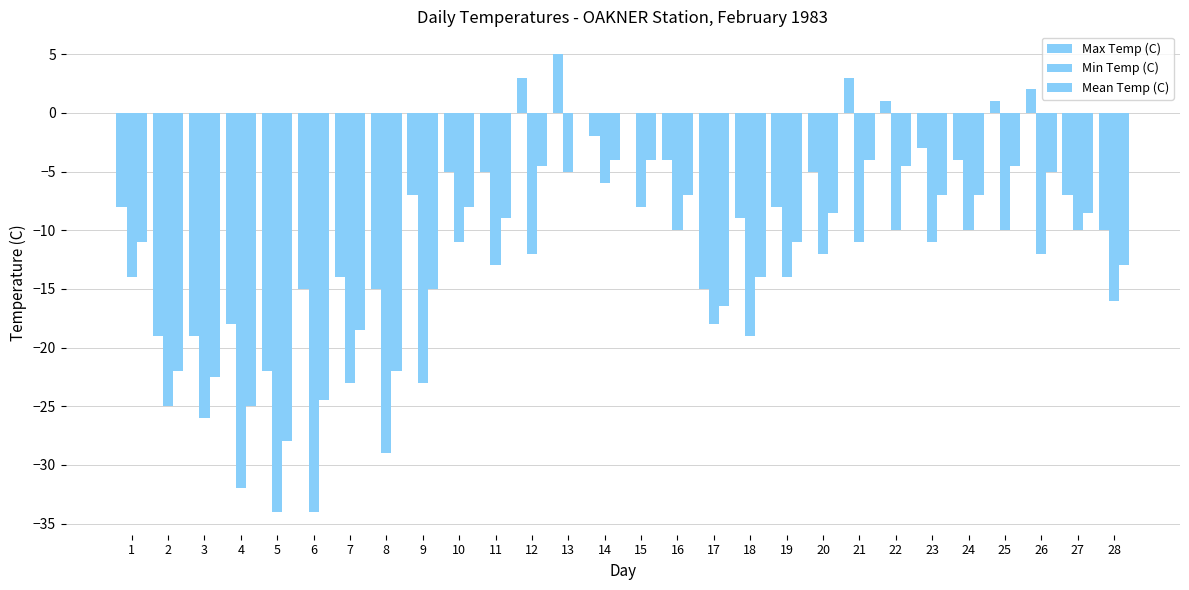

What is the lowest value of the Min Temp (C) series?

-34.0